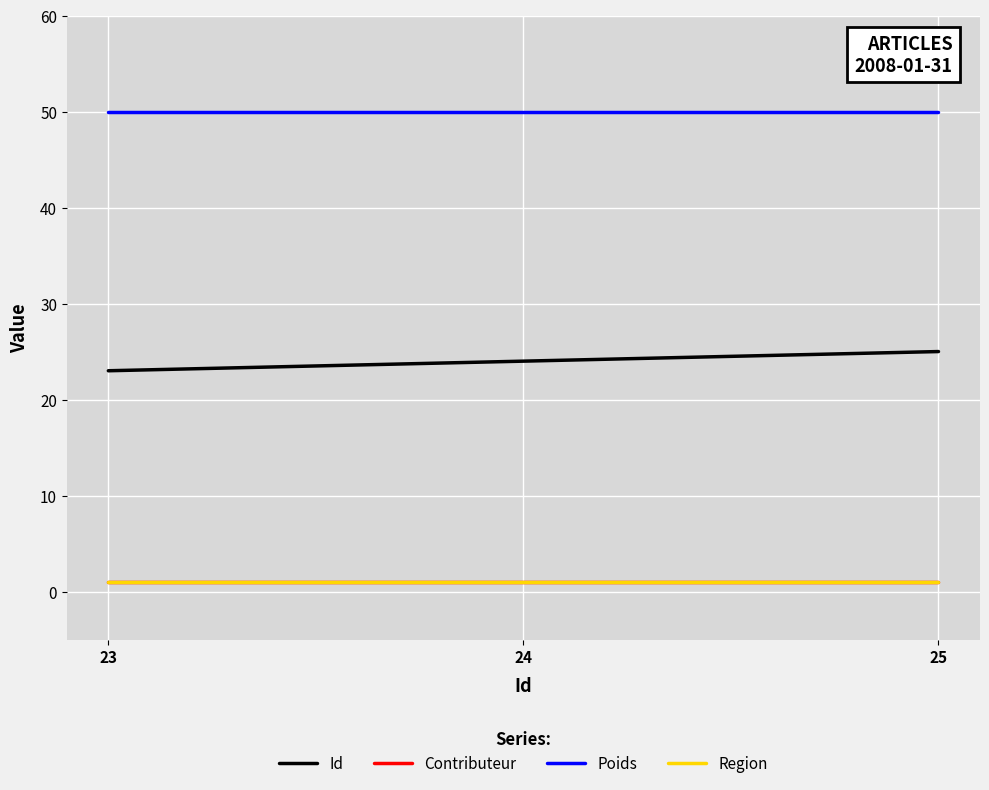

At which category does the chart reach its minimum across all series?

23